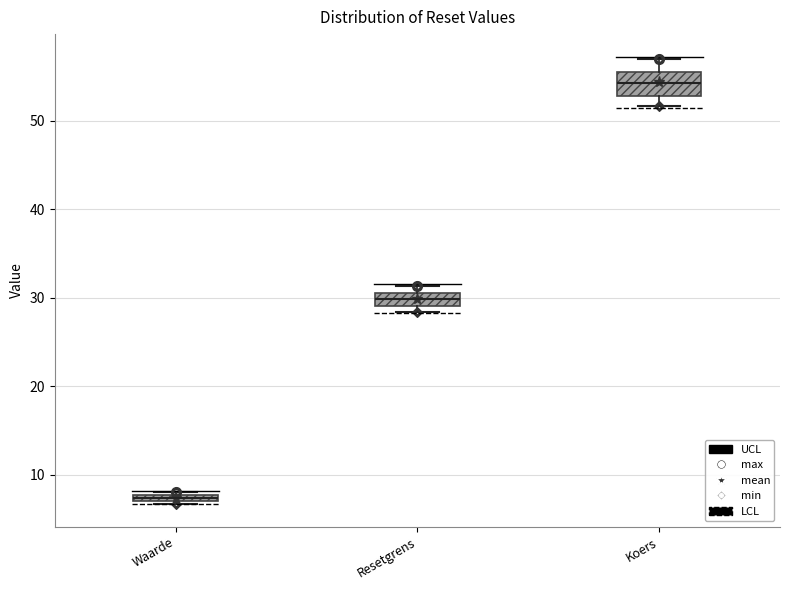

Which box has the highest median line?

Koers